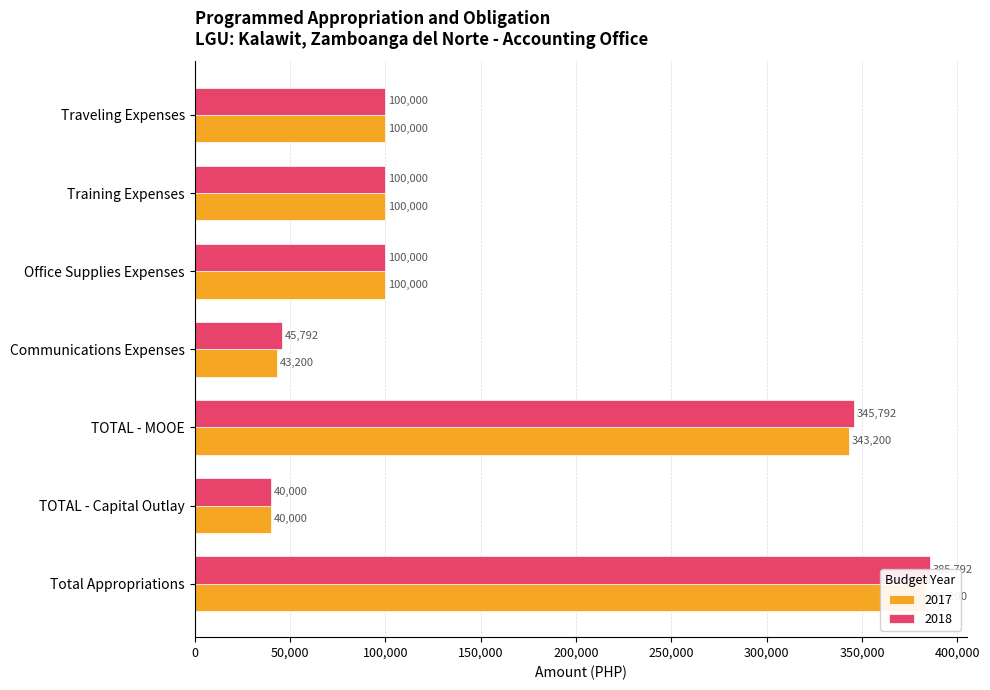

Rank the series by their maximum value, from lowest to highest.

2017, 2018